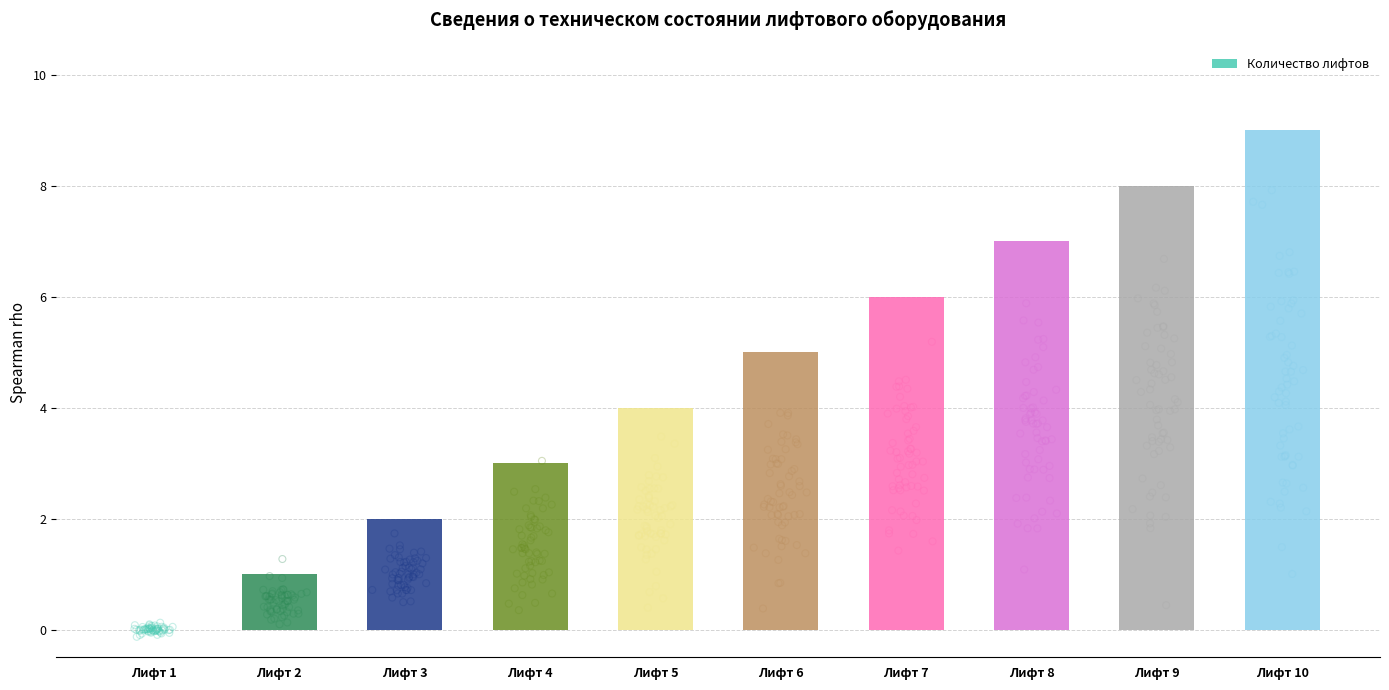

What is the change in value from Лифт 2 to Лифт 7?

+5